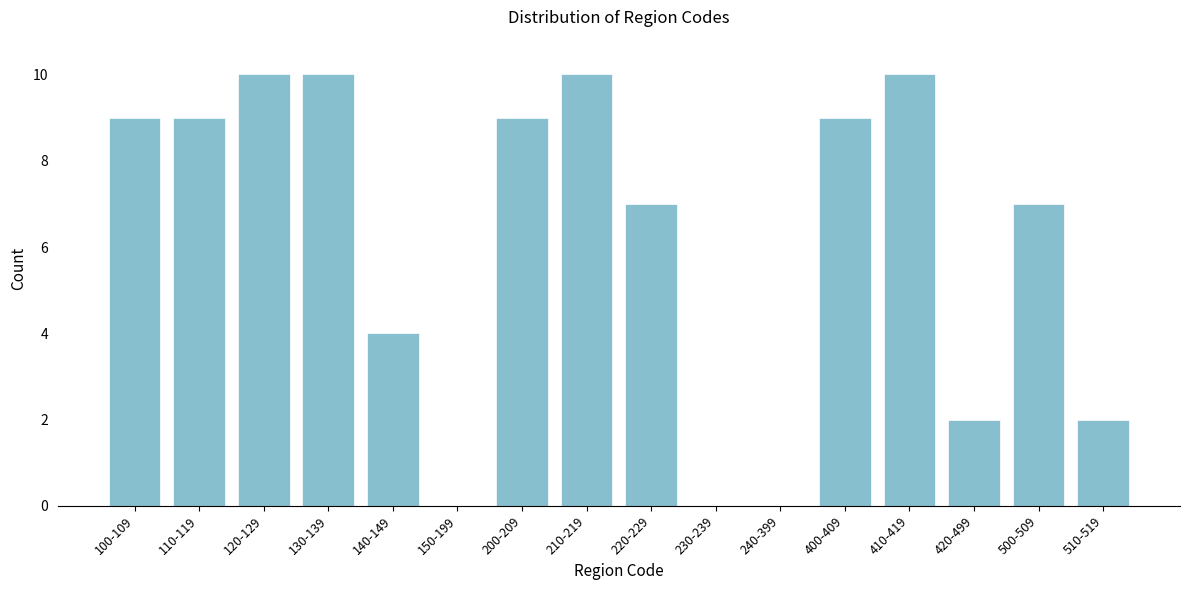

Reading left to right, what are all the values shown in this chart?

100-109=9	110-119=9	120-129=10	130-139=10	140-149=4	150-199=0	200-209=9	210-219=10	220-229=7	230-239=0	240-399=0	400-409=9	410-419=10	420-499=2	500-509=7	510-519=2